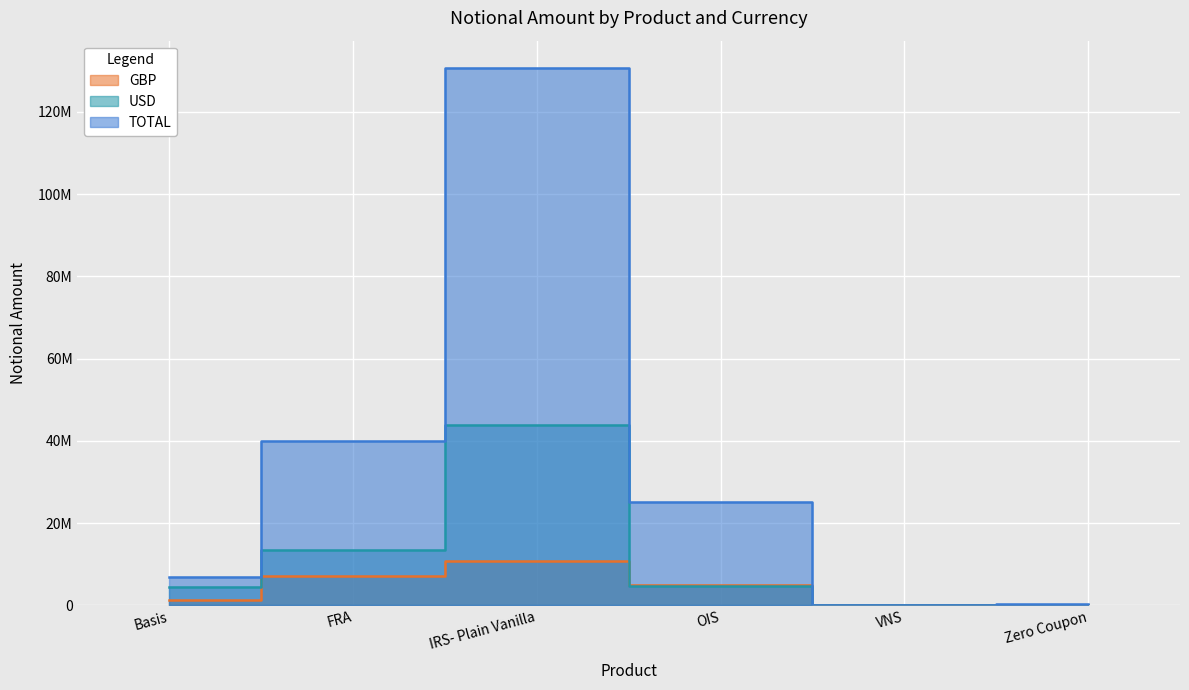

True or false: GBP has a value of 1348446 at Basis.

True